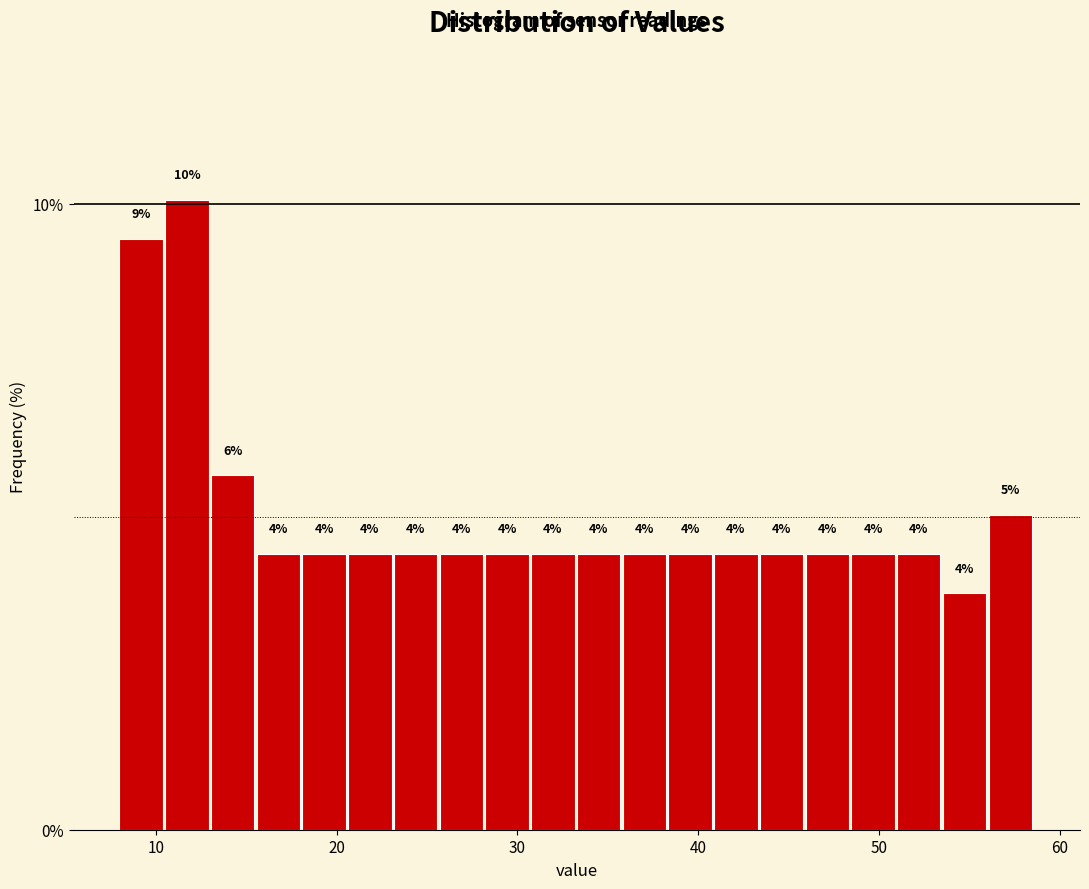

Around what value on the x-axis is the tallest bar? Give the approximate position of its centre, as read against the axis.

12